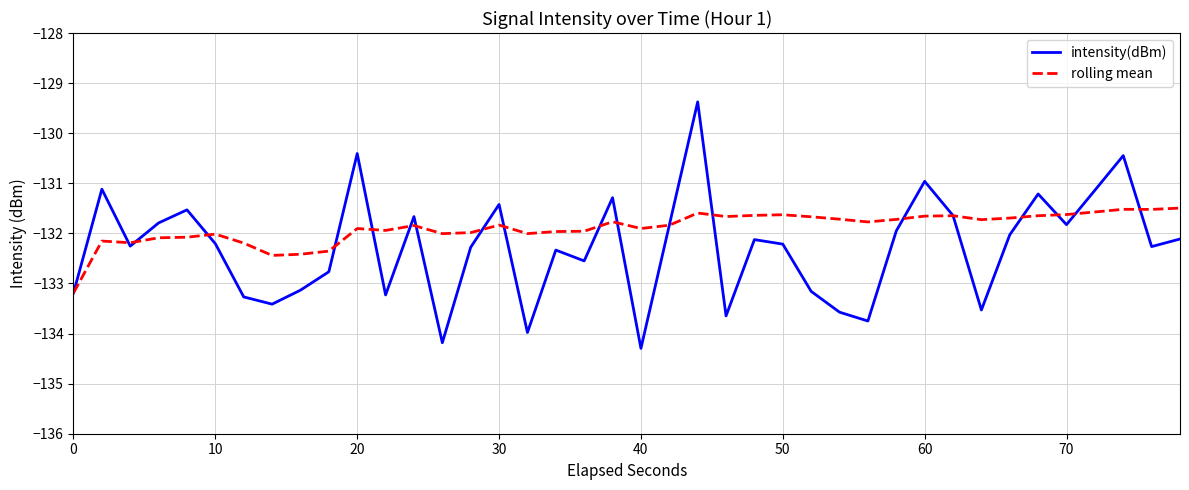

What are all the series names shown in the legend?

intensity(dBm), rolling mean